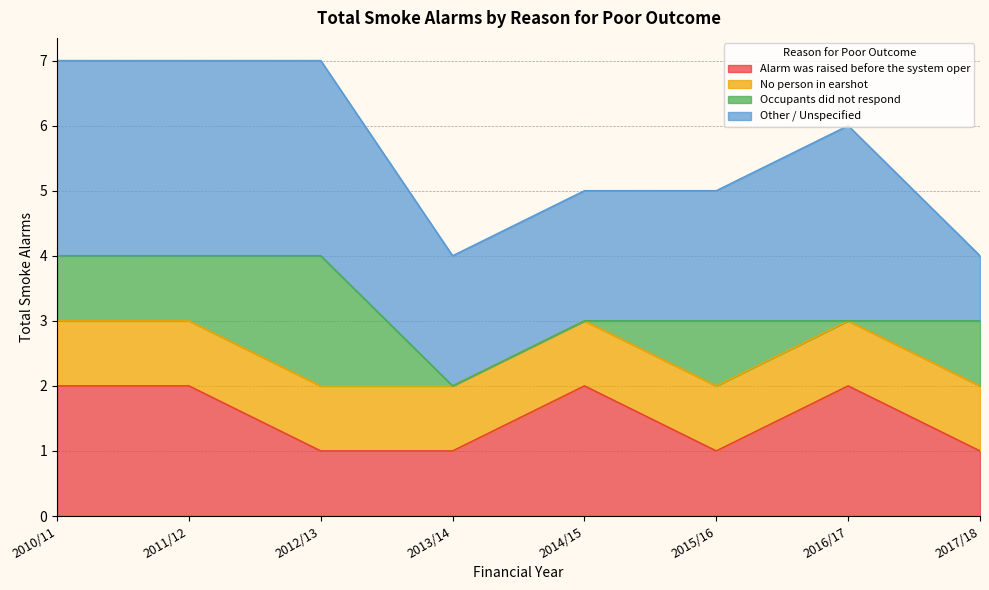

True or false: Alarm was raised before the system oper and No person in earshot cross at least once.

False